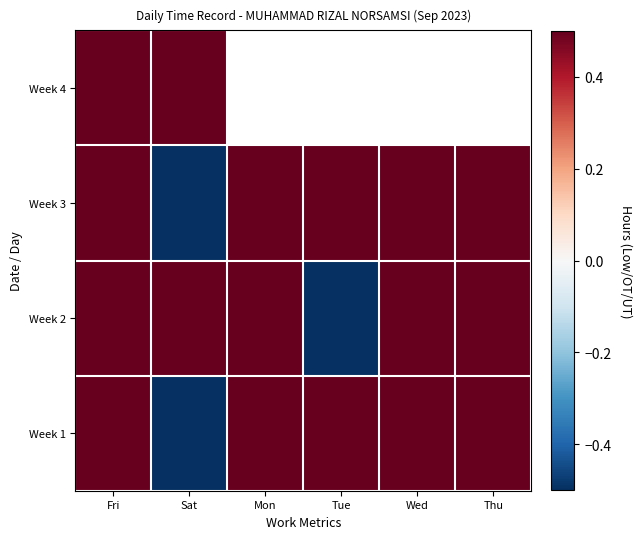

Is it true that Week 3 equals 1.9 at Mon?

False